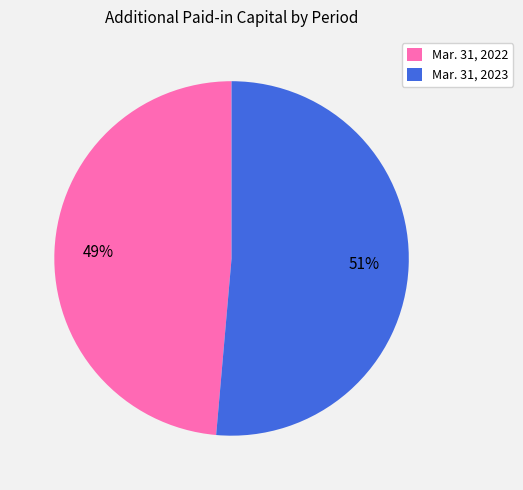

Combined, do Mar. 31, 2023 and Mar. 31, 2022 account for over 50%?

Yes